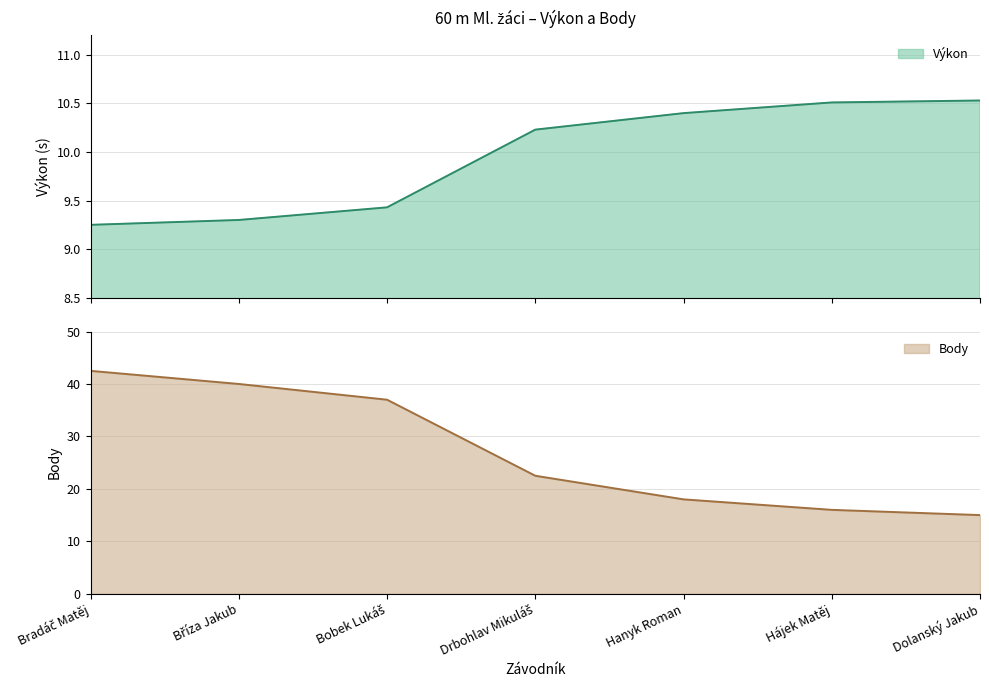

What is the smallest value displayed?

9.2